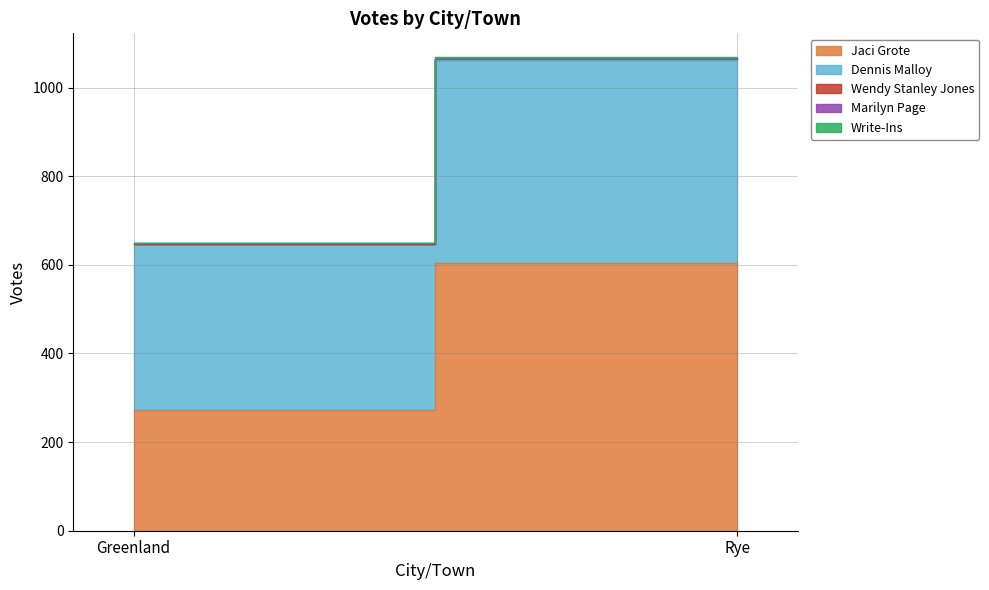

What is the maximum value for Write-Ins?

5